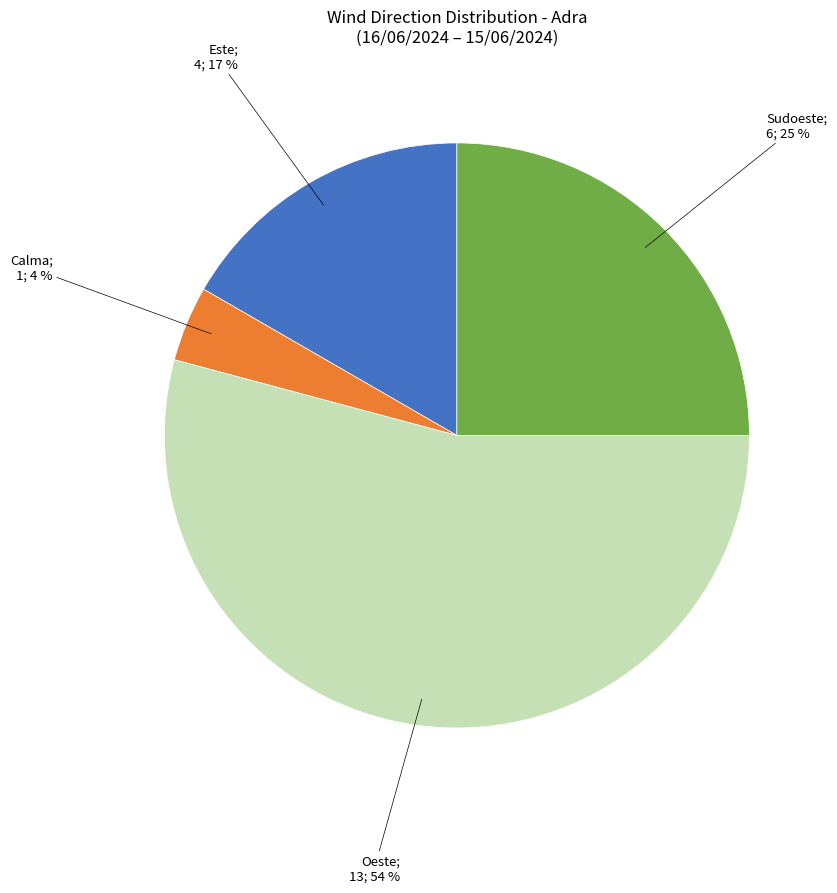

To the nearest percent, what is the average slice percentage?

25%